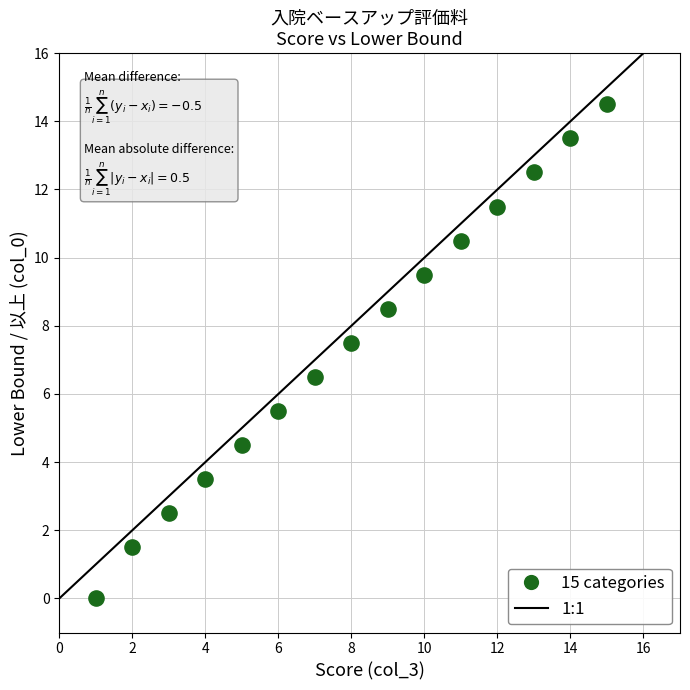

What is the range of X values (max minus min)?

14.0